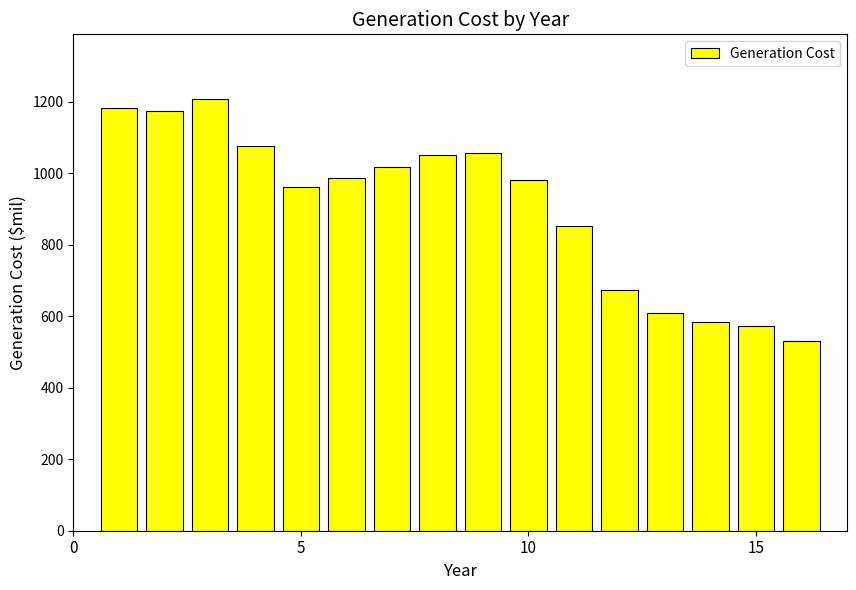

Reading right to left, extract all data points from this chart.

530.7	573.4	584.7	609.5	673.8	851.4	981.3	1057.3	1051.2	1018.9	987.2	961.3	1076.6	1207.5	1173.9	1183.6